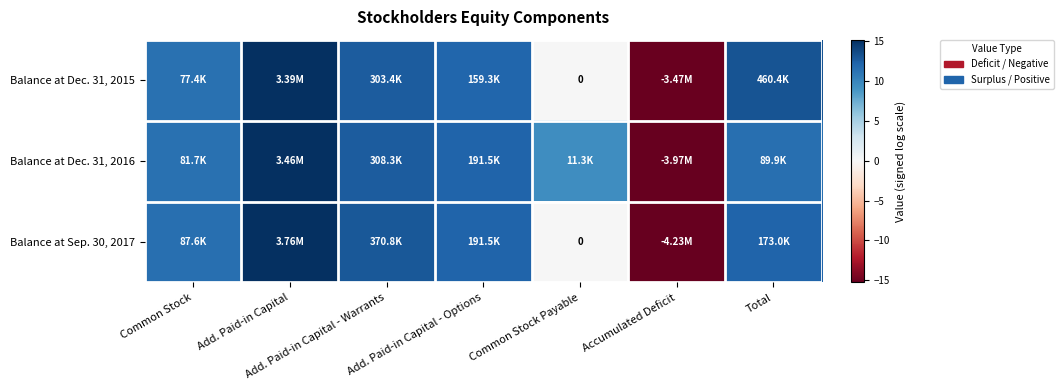

List the series in order of their peak value, lowest first.

Balance at Dec. 31, 2015, Balance at Dec. 31, 2016, Balance at Sep. 30, 2017